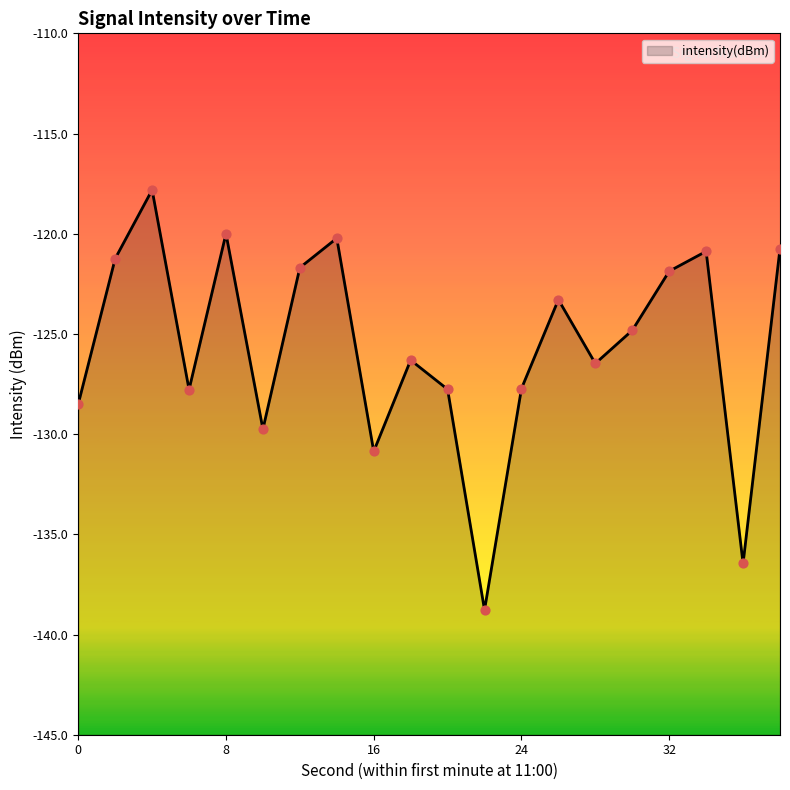

What is the change in value from 0 to 4?

+10.7